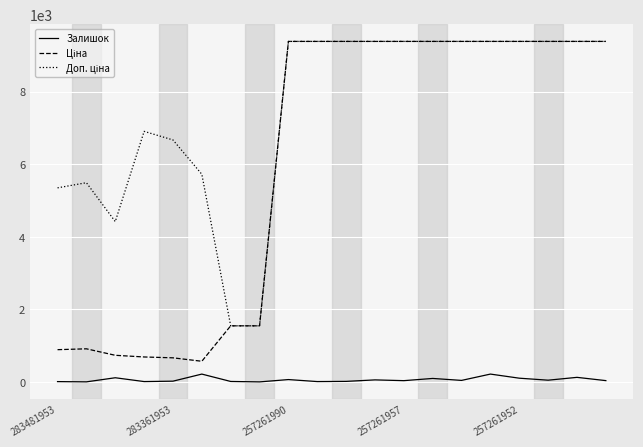

True or false: Залишок and Доп. ціна cross at least once.

False